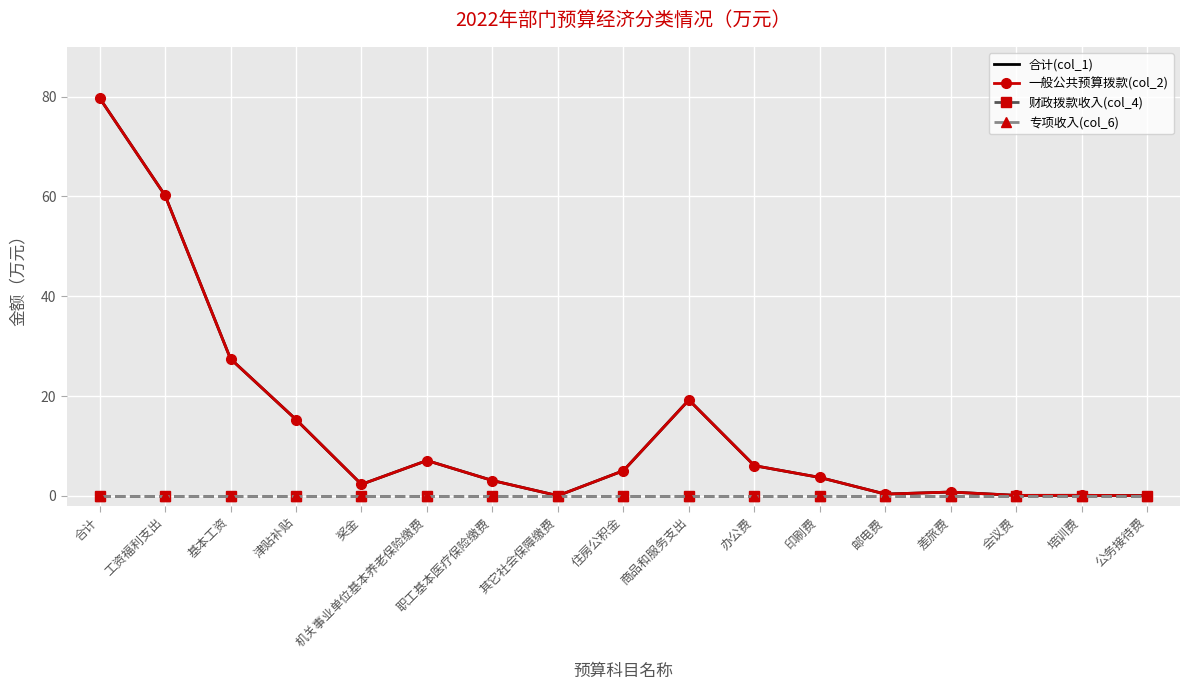

At which label does 财政拨款收入(col_4) reach its minimum?

合计